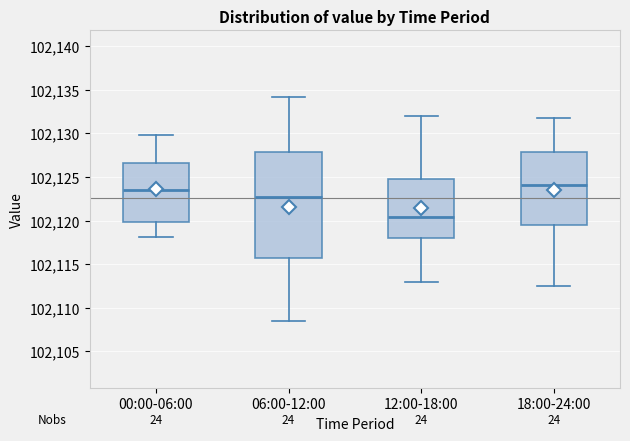

Reading left to right, read every box against the y-axis: the position of its median line, the range the box covers, and the ends of its whiskers. The values are not printed on the chart, so give them approximately, as read against the axis.

00:00-06:00: median 102123.5, box 102120.0 to 102126.5, whiskers 102118.0 to 102130.0
06:00-12:00: median 102122.5, box 102115.5 to 102128.0, whiskers 102108.5 to 102134.0
12:00-18:00: median 102120.5, box 102118.0 to 102125.0, whiskers 102113.0 to 102132.0
18:00-24:00: median 102124.0, box 102119.5 to 102128.0, whiskers 102112.5 to 102132.0